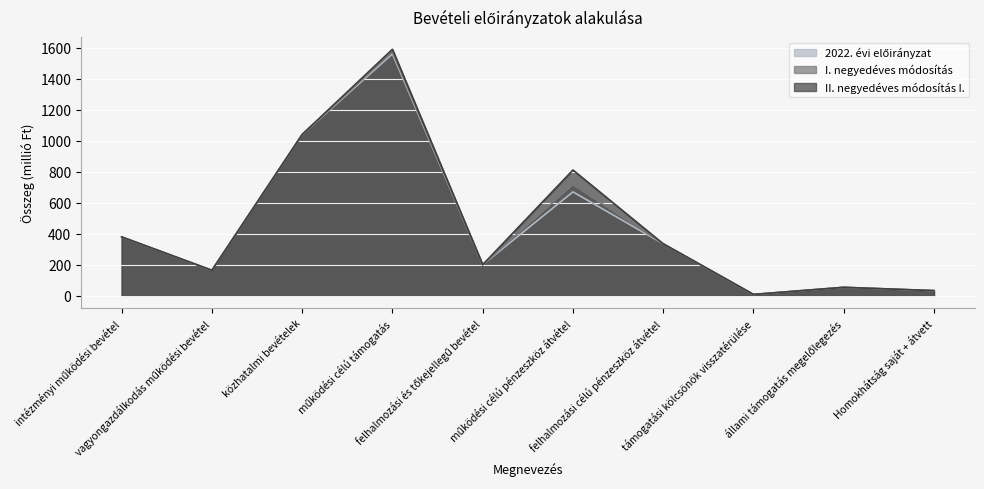

At which label does II. negyedéves módosítás I. reach its minimum?

támogatási kölcsönök visszatérülése